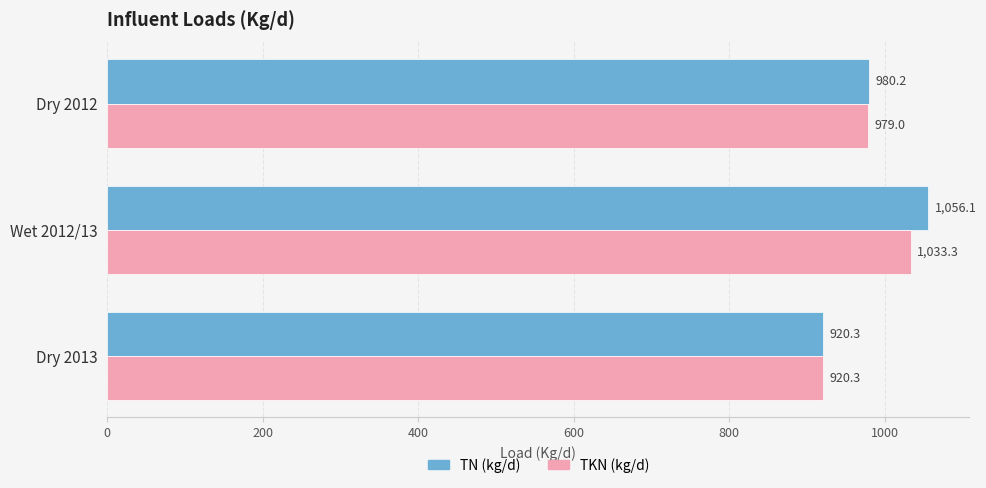

What value does the TKN (kg/d) series have at Dry 2013?

920.3